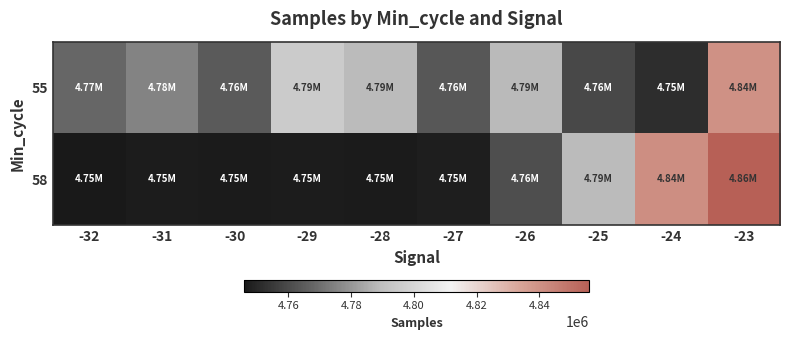

Rank the series at -24 from highest to lowest value.

58, 55